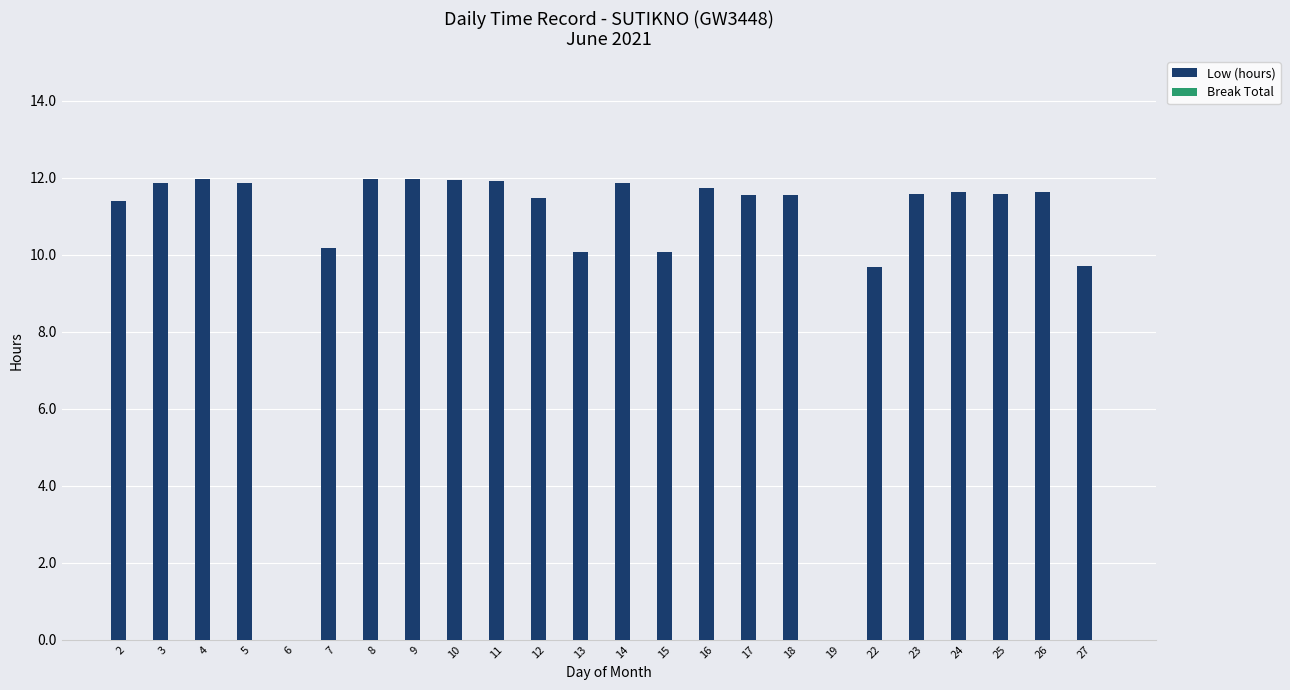

What is the greatest value displayed?

12.0